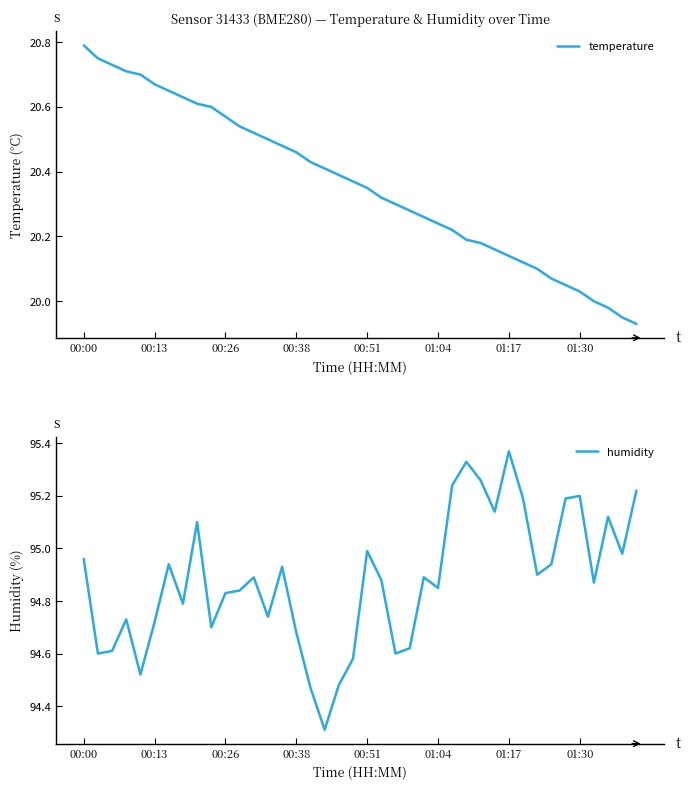

At 39, list the series in order from largest to smallest.

humidity, temperature